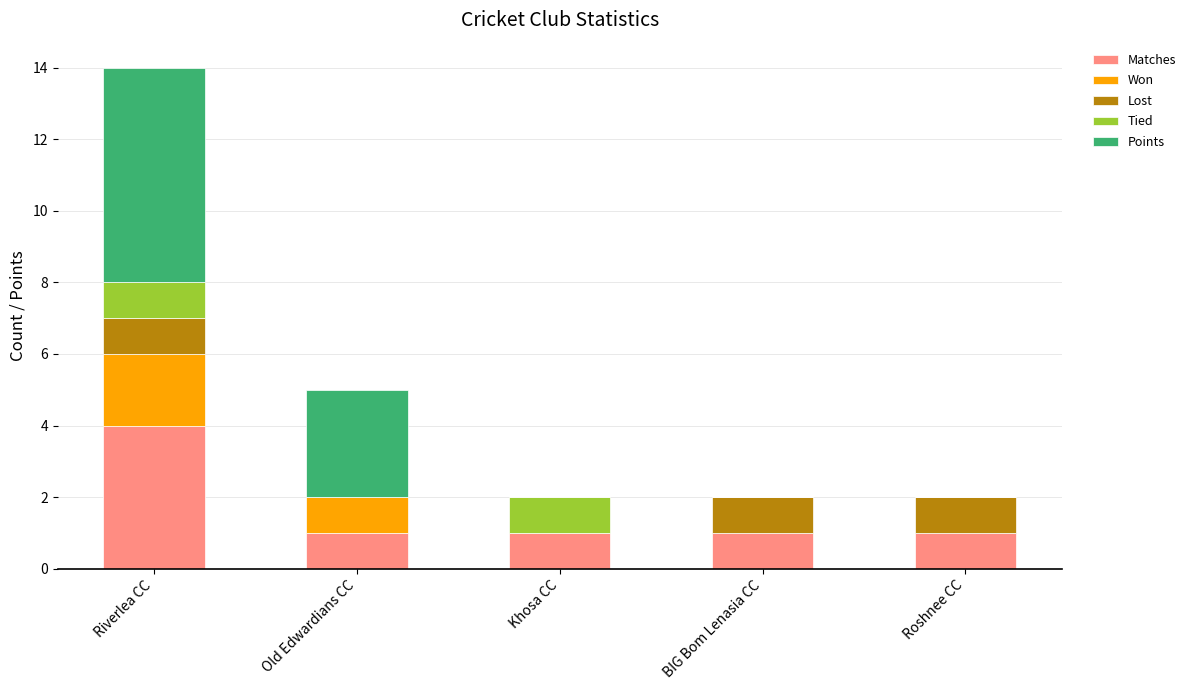

What are all the series names shown in the legend?

Matches, Won, Lost, Tied, Points